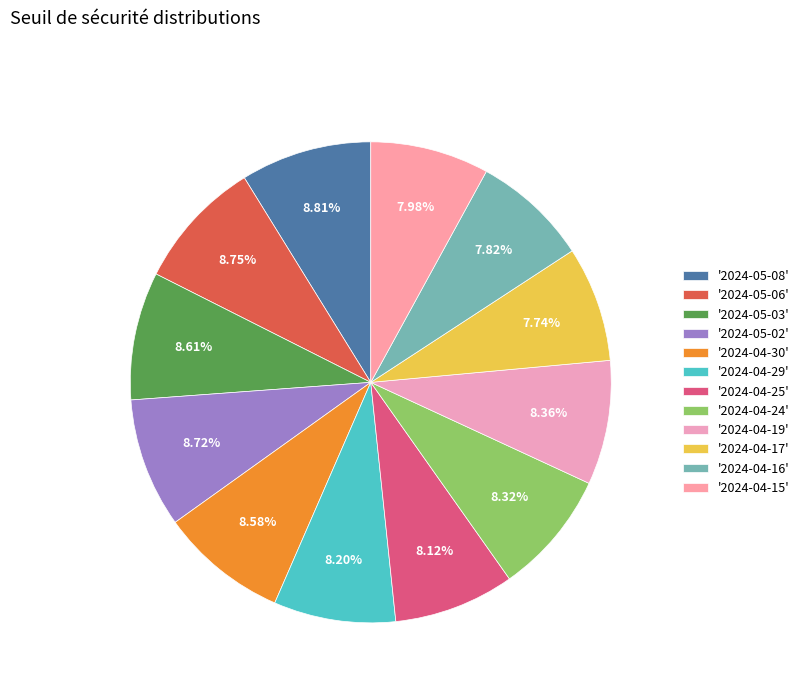

Which category has the biggest portion of the pie?

2024-05-08